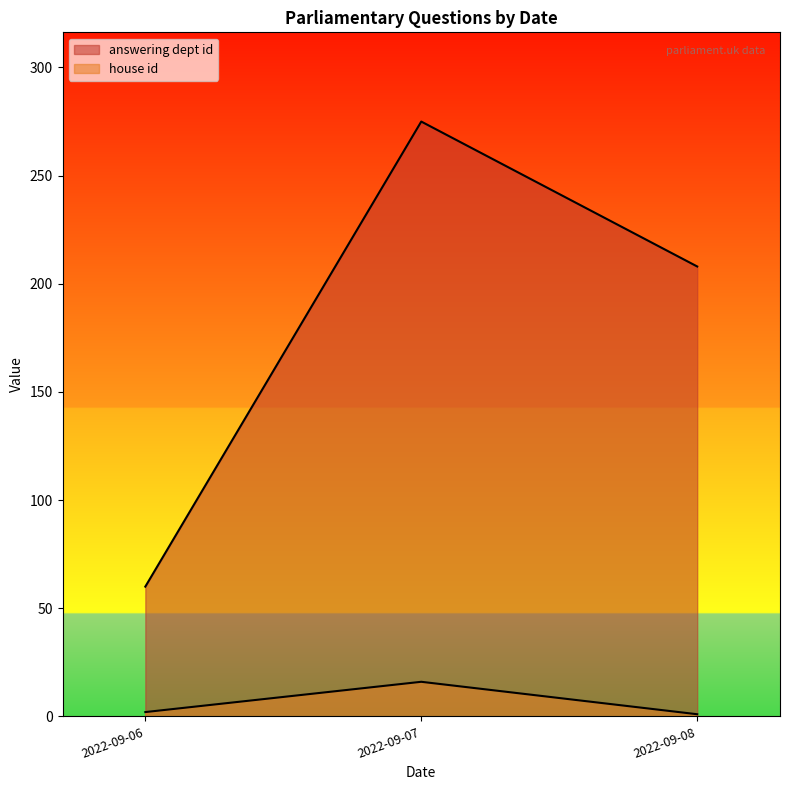

How many lines are shown in the chart?

2